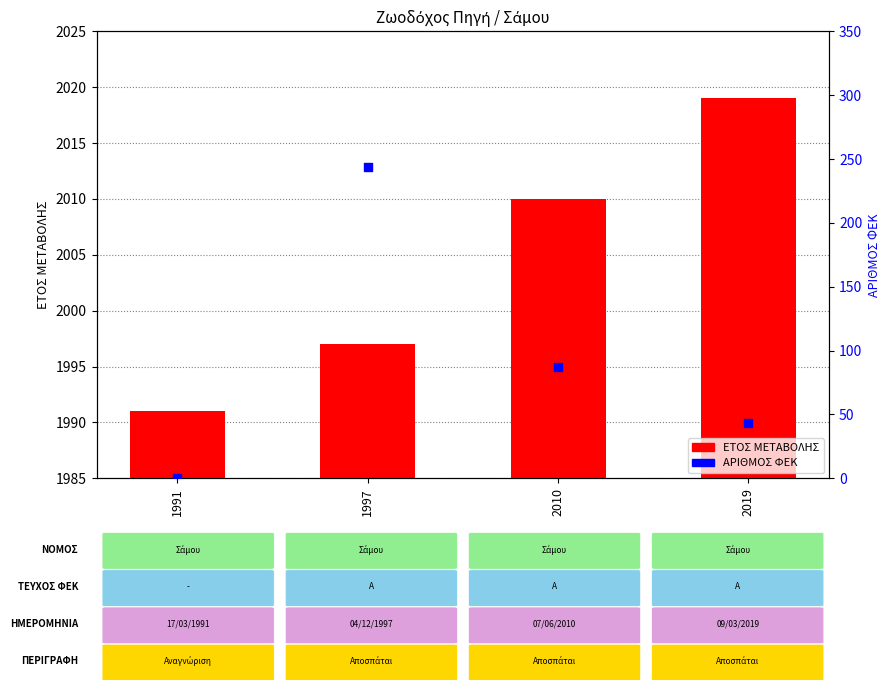

What are all the series names shown in the legend?

ΕΤΟΣ ΜΕΤΑΒΟΛΗΣ, ΑΡΙΘΜΟΣ ΦΕΚ